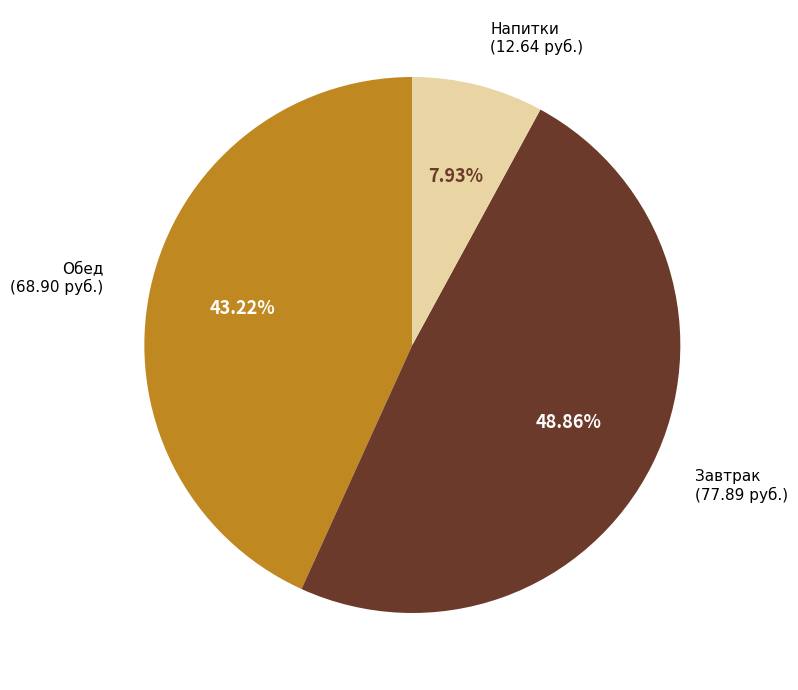

Does any single category account for the majority?

No